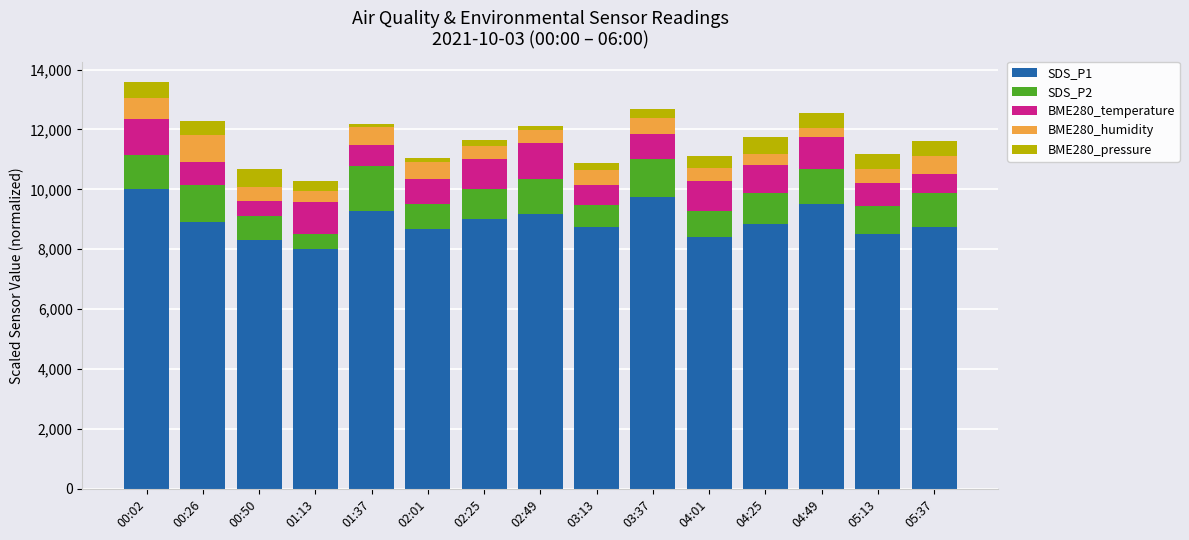

What is the total value across all series at 00:02?

13581.3